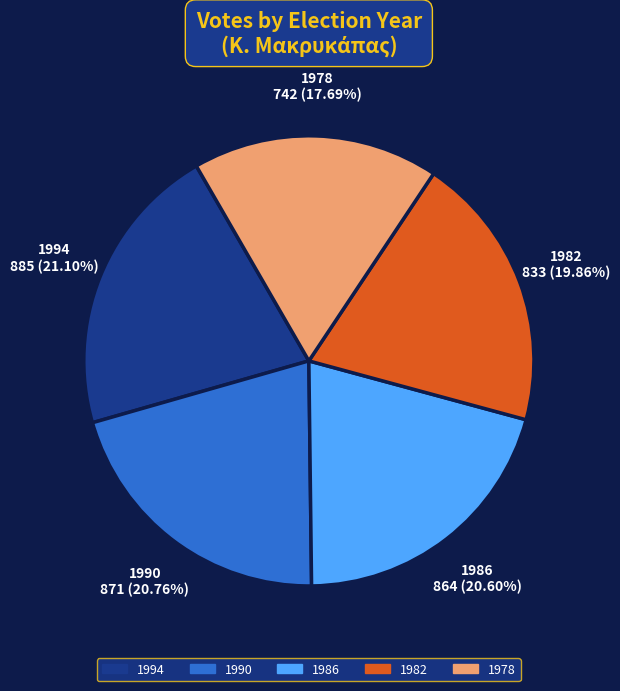

Approximately how many times larger is the value at 1990 compared to 1986?

1.0